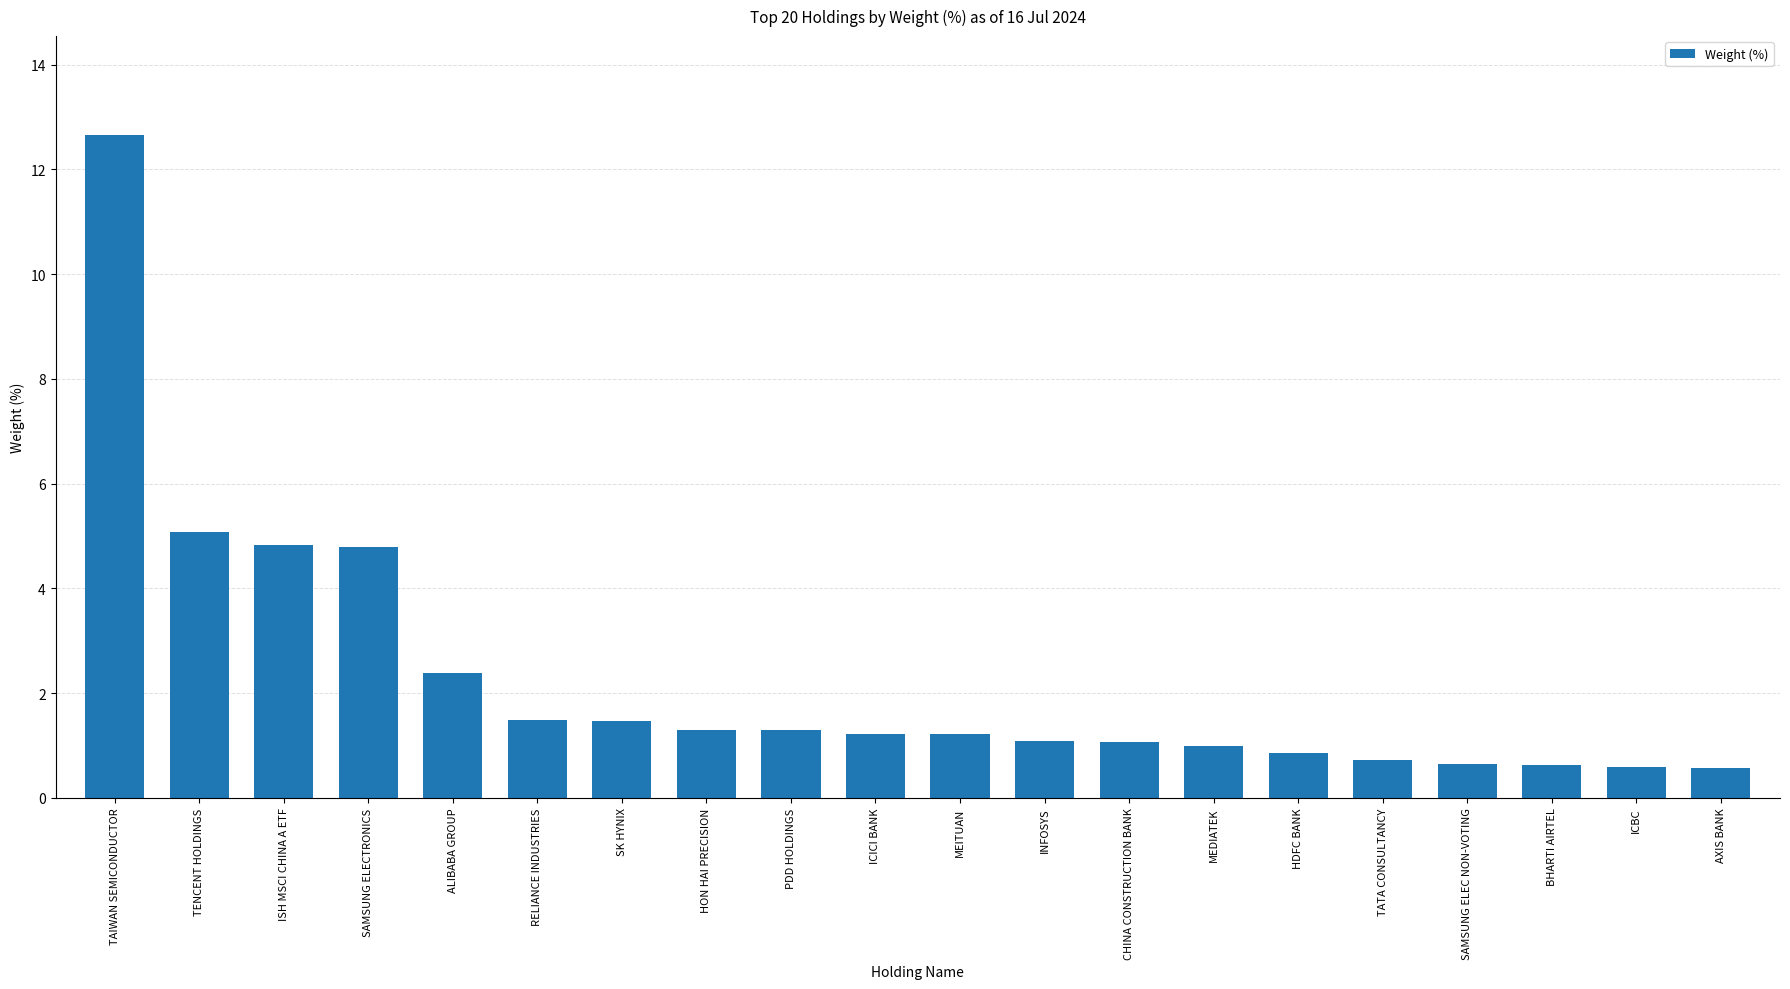

What position from the left is TAIWAN SEMICONDUCTOR?

1